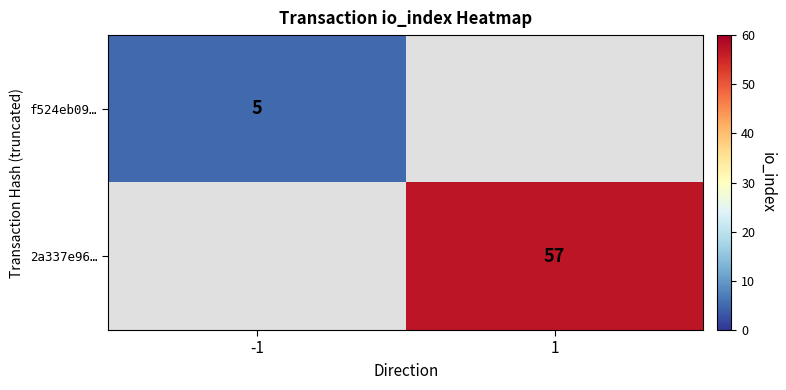

Is it true that 2a337e96… equals 57 at 1?

True